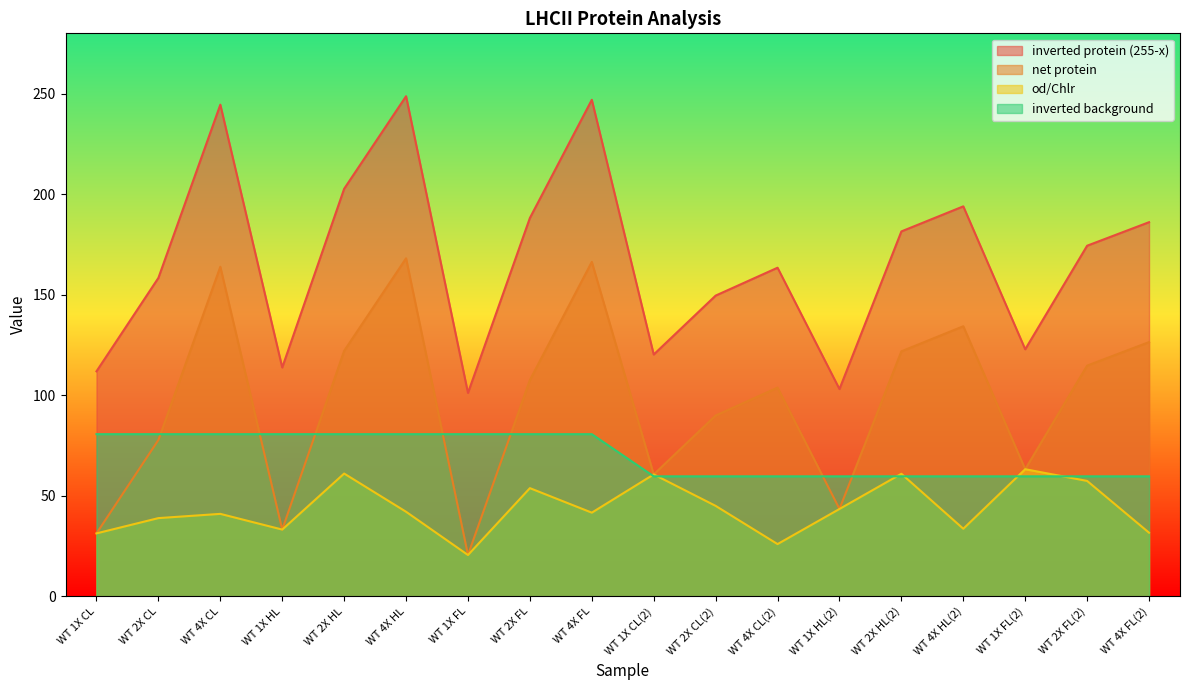

Which series has the largest total across all categories?

inverted protein (255-x)